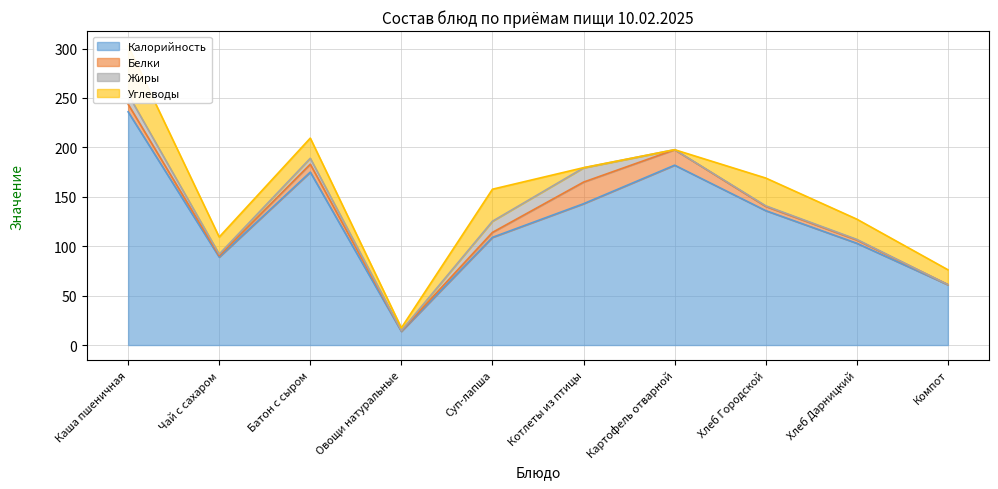

What is the total value across all series at Батон с сыром?

209.4